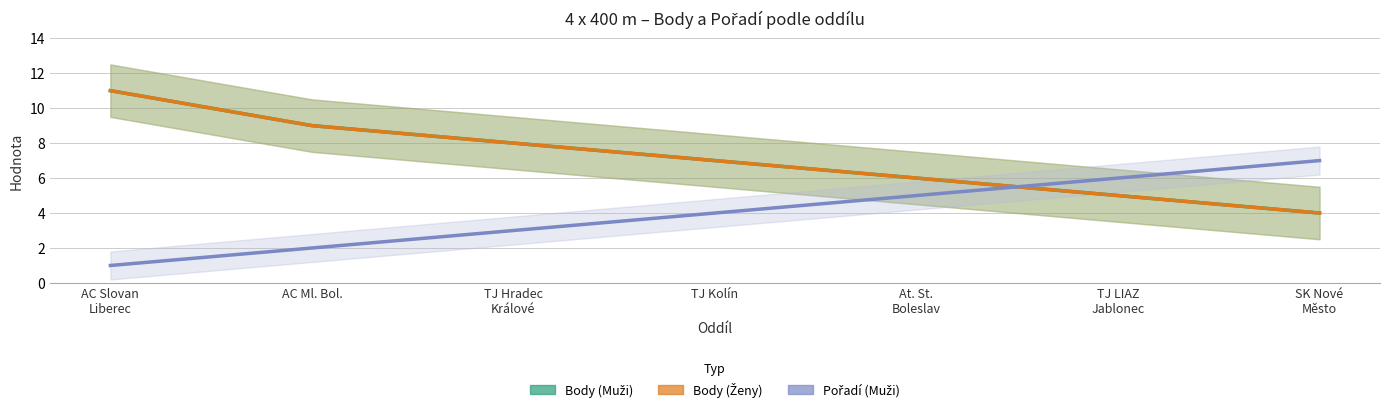

Reading left to right, transcribe all the data shown in this chart.

Body (Muži): 11	9	8	7	6	5	4
Body (Ženy): 11	9	8	7	6	5	4
Pořadí (Muži): 1	2	3	4	5	6	7